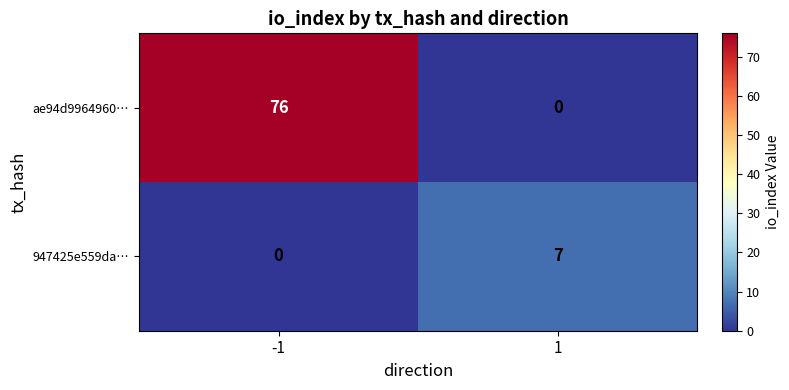

The value of 947425e559da… at -1 is 3. True or false?

False